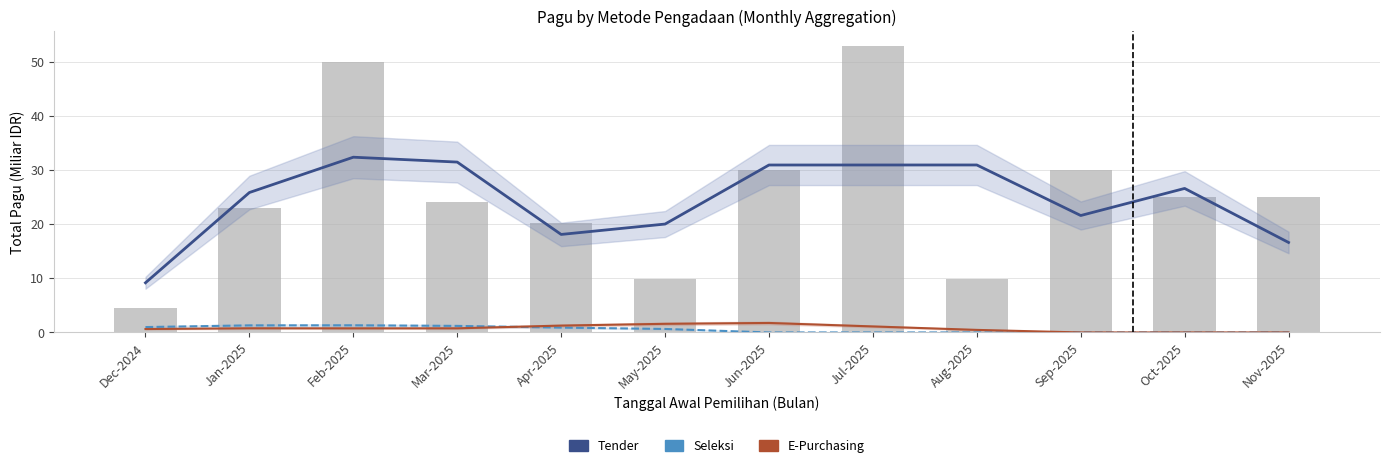

At which category is the sum across all series the highest?

Feb-2025